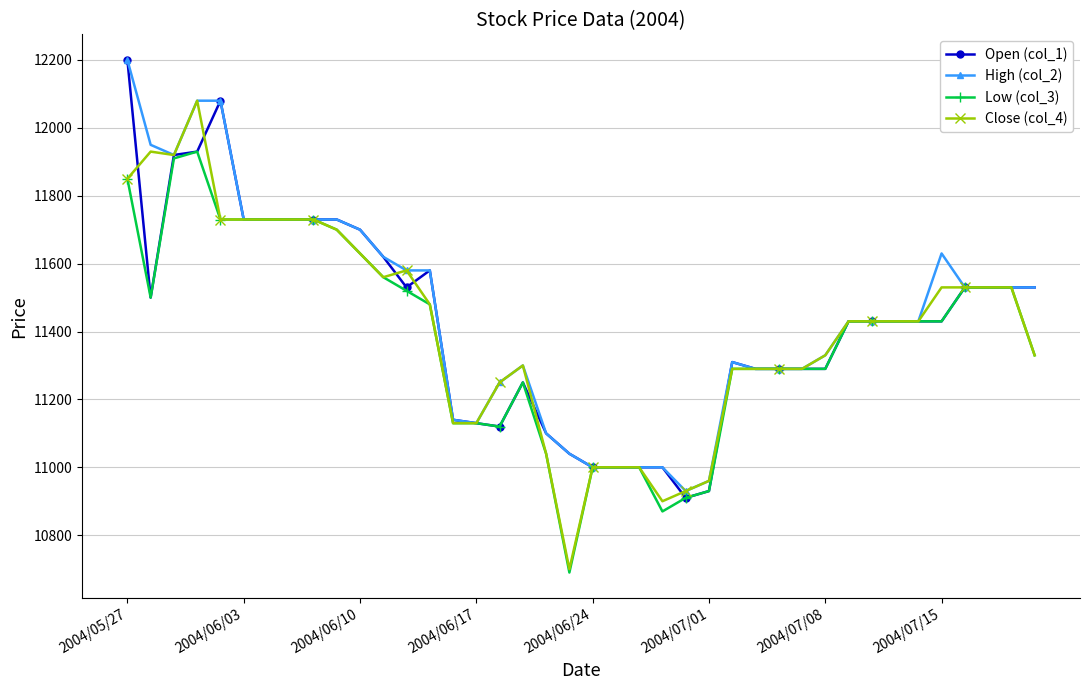

At how many categories does at least one series exceed 10770?

40